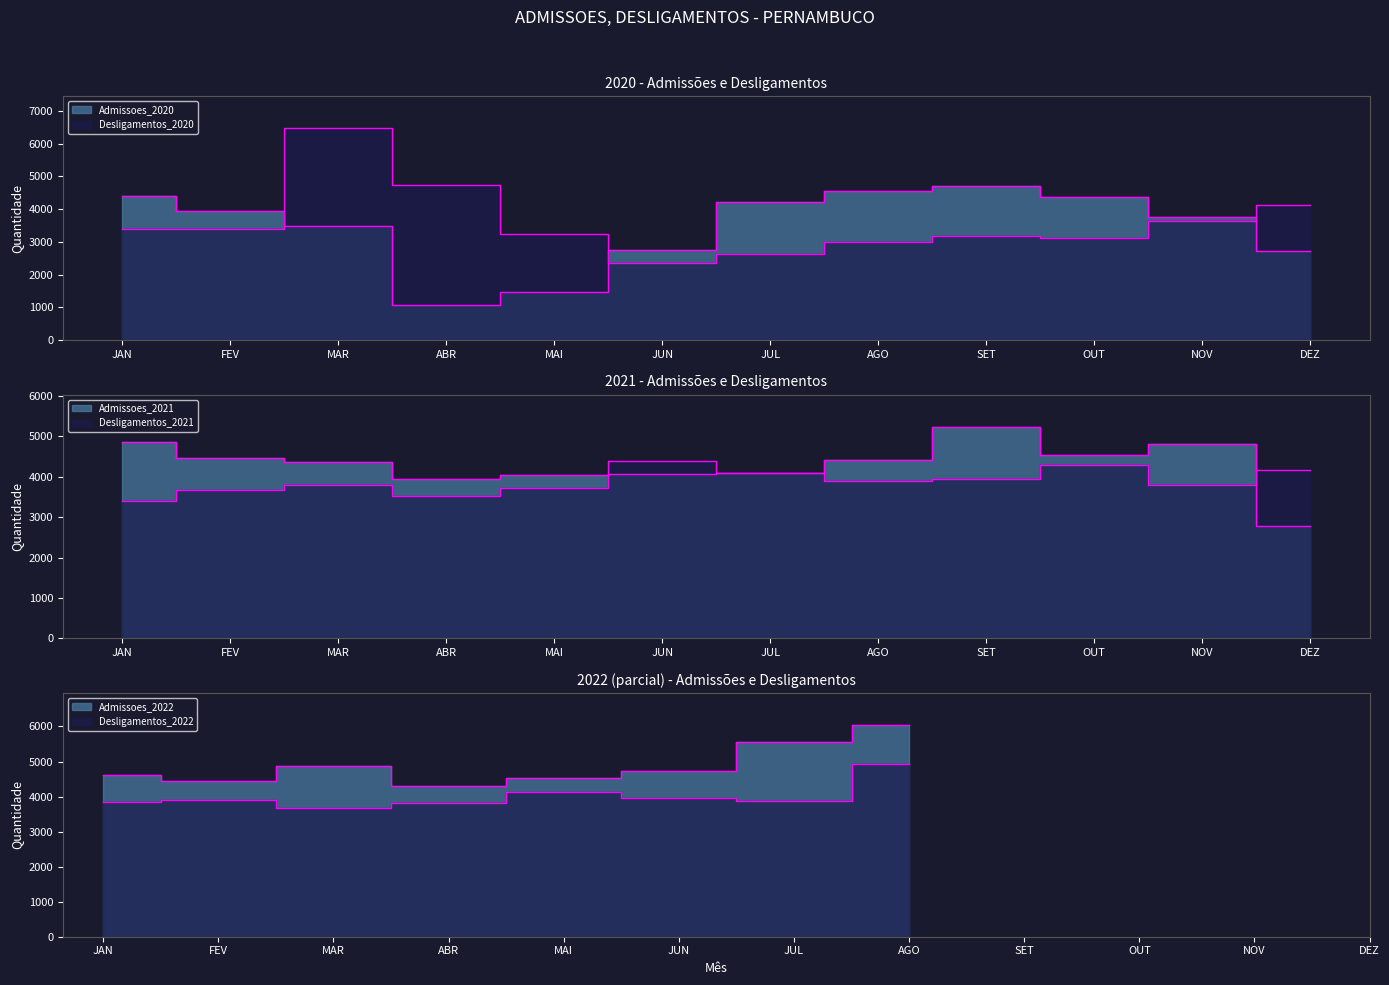

At which category is the sum across all series the highest?

MAR